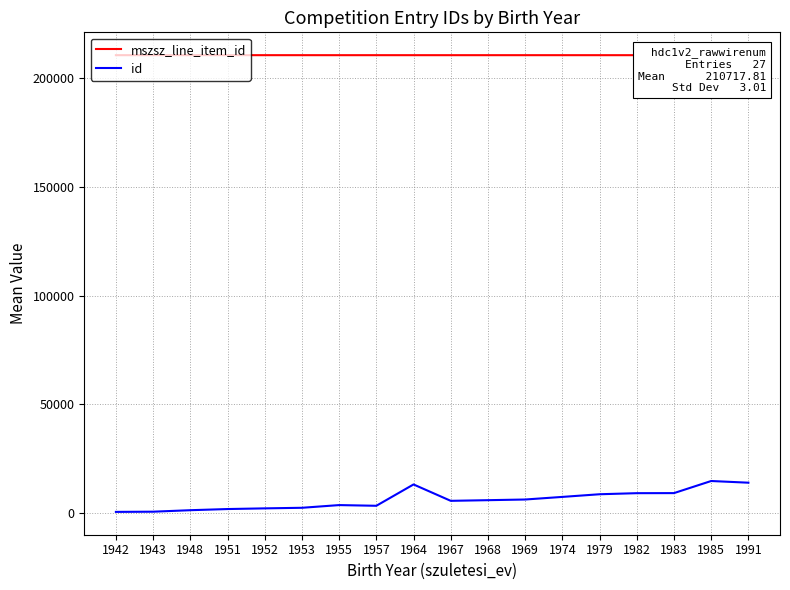

Which series has the largest range (max minus min)?

id